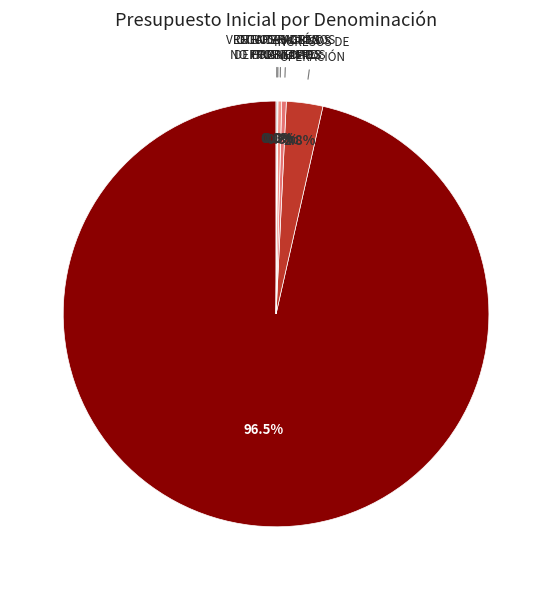

Is there any slice that represents more than half of the pie?

Yes